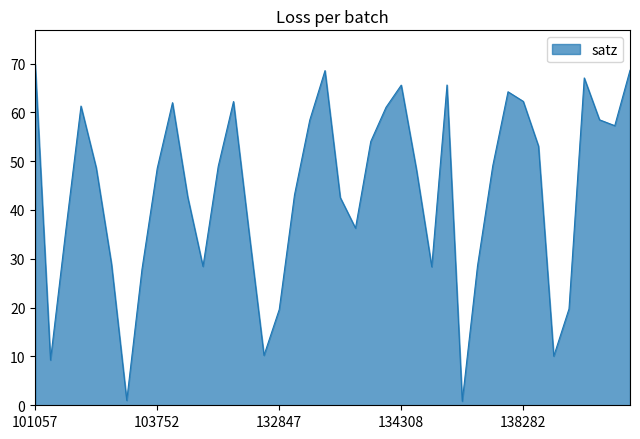

What is the maximum value shown in the chart?

69.8